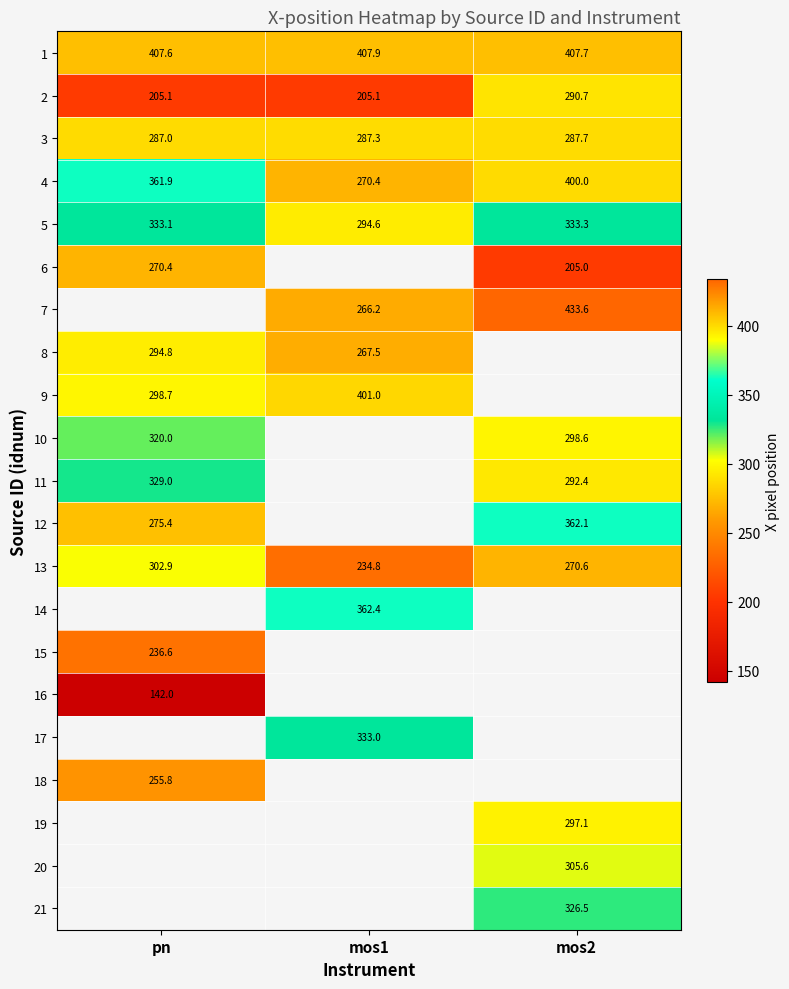

Is the value of 3 at pn greater than the value of 9 at pn?

No